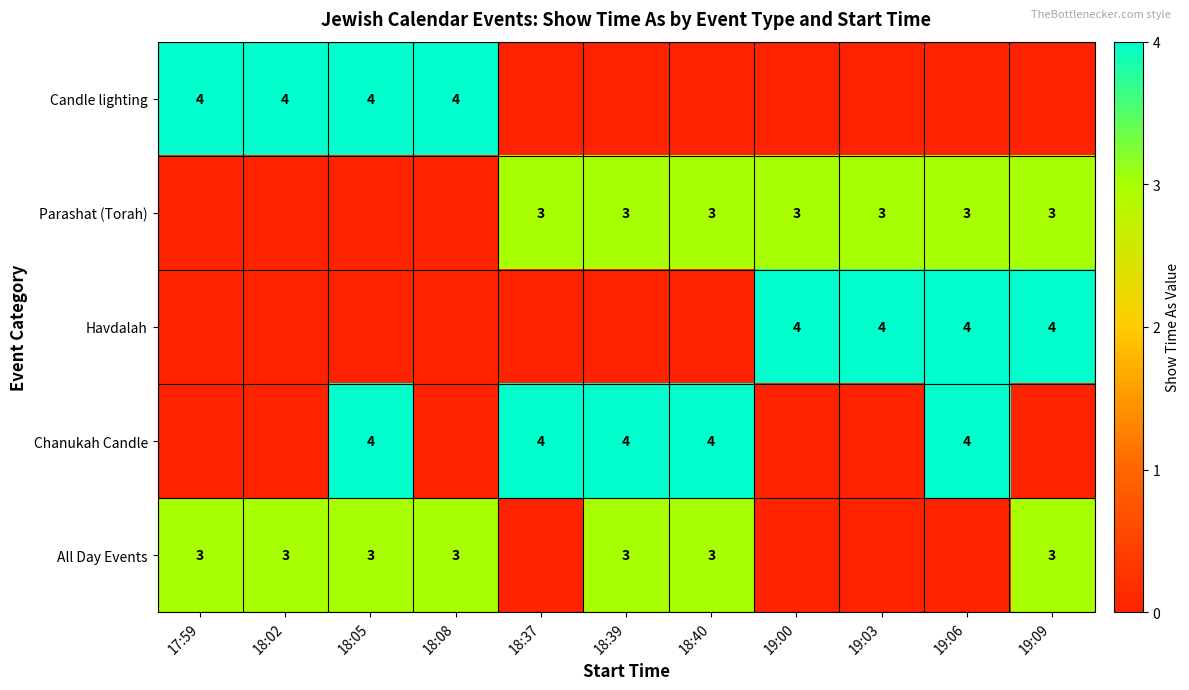

The Havdalah series shows 1 at 19:09. True or false?

False